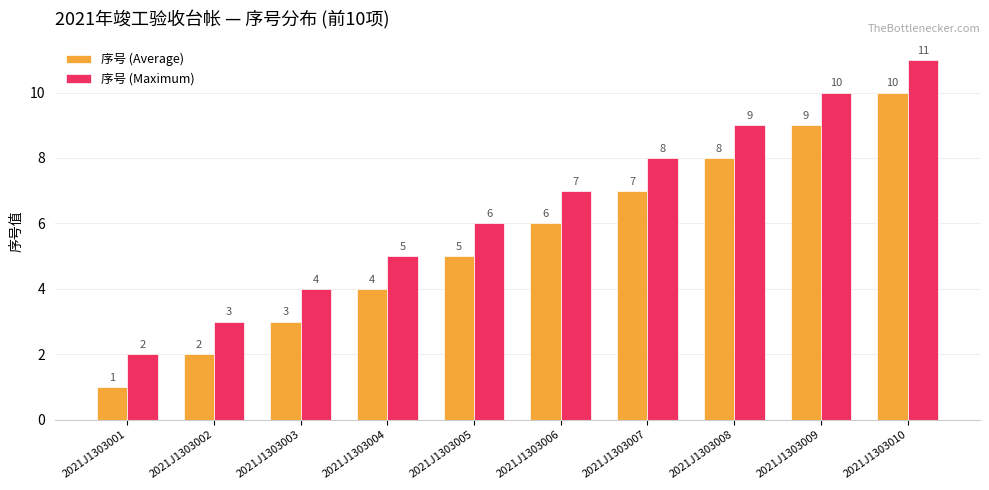

What are all the series names shown in the legend?

序号 (Average), 序号 (Maximum)